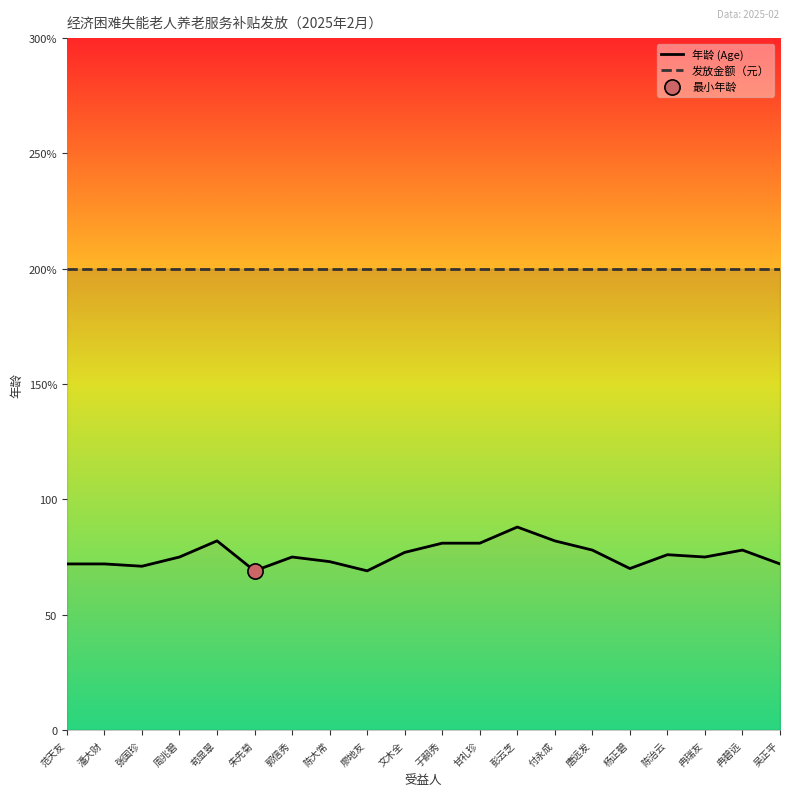

Which series contains the highest Y value?

发放金额（元）